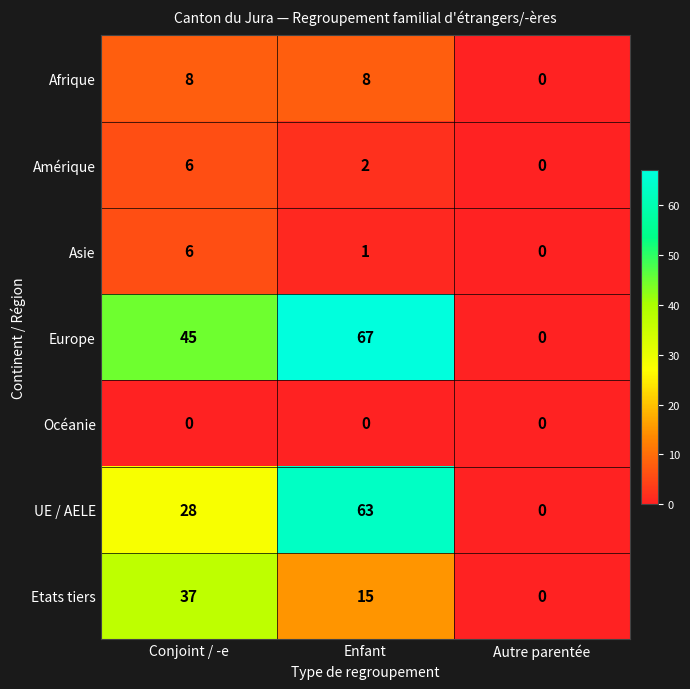

Count the number of categories in the chart.

3